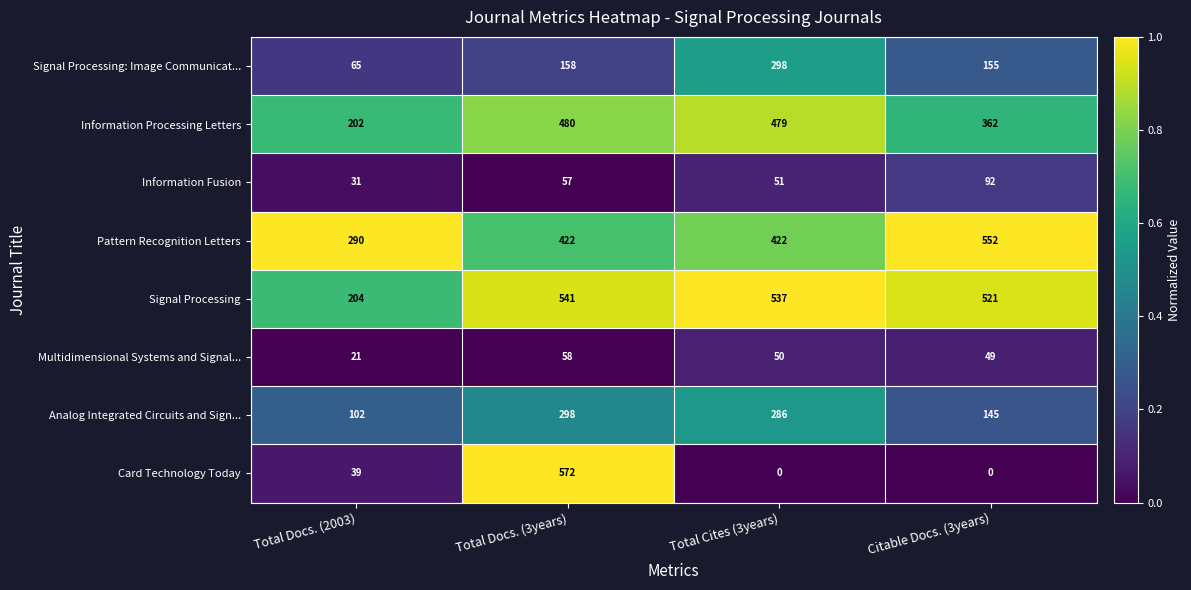

What is the total value across all series at Total Docs. (2003)?

954